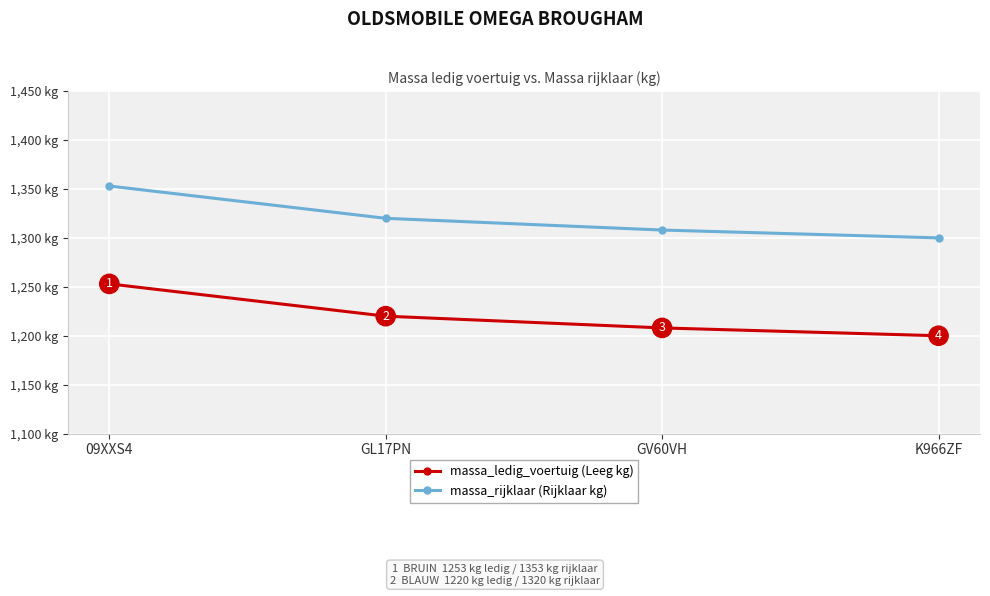

Is the value of massa_rijklaar (Rijklaar kg) at GL17PN greater than the value of massa_ledig_voertuig (Leeg kg) at K966ZF?

Yes